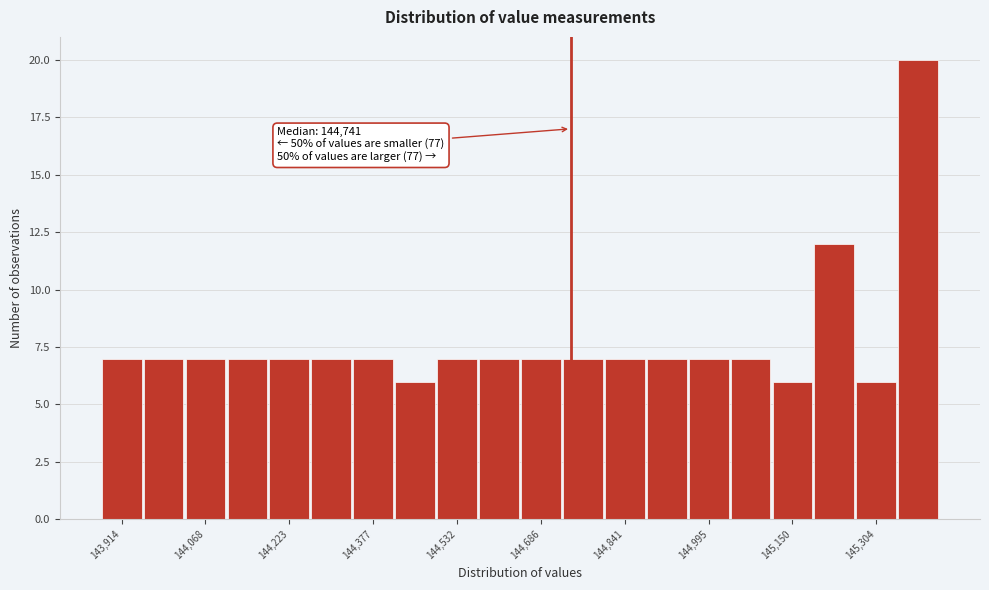

Read against the x-axis, roughly where is the centre of the tallest bar?

145380